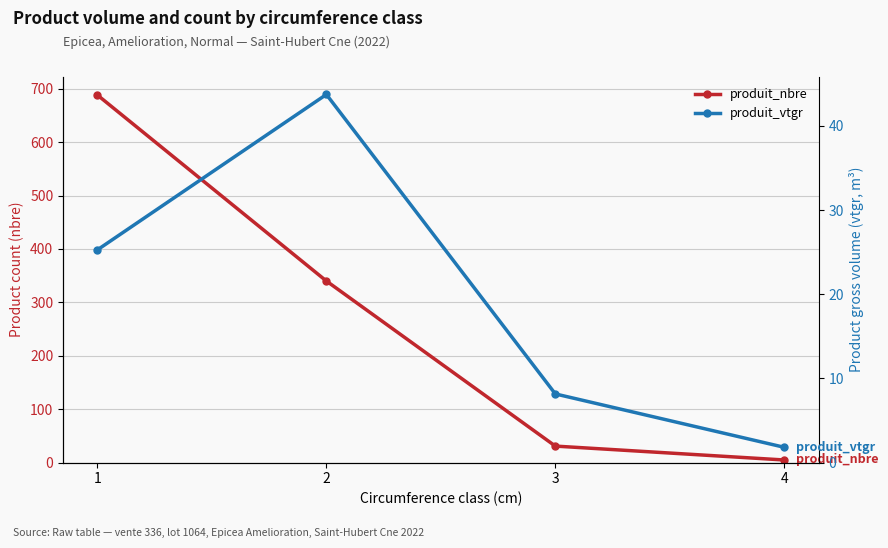

How many values in the produit_vtgr series exceed 25?

2